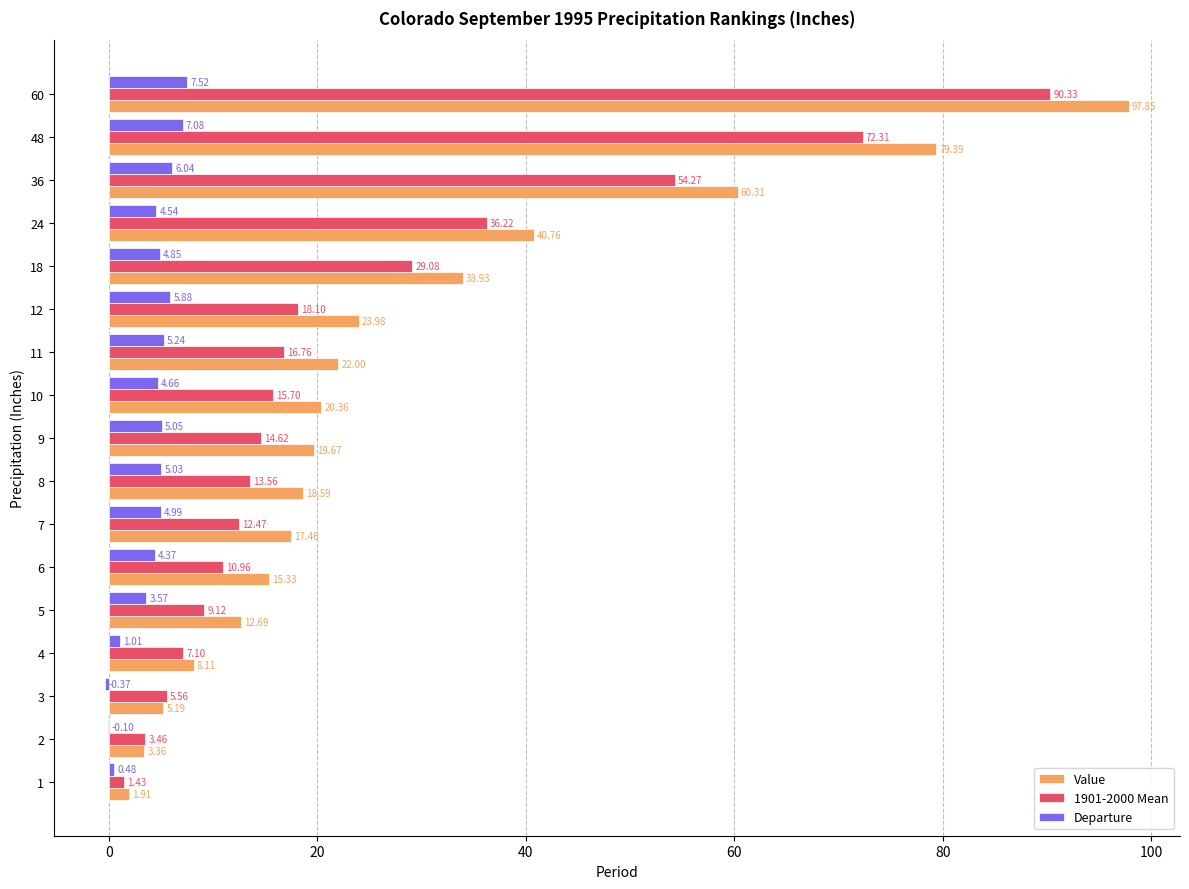

What is the total value across all series at 8?

37.2